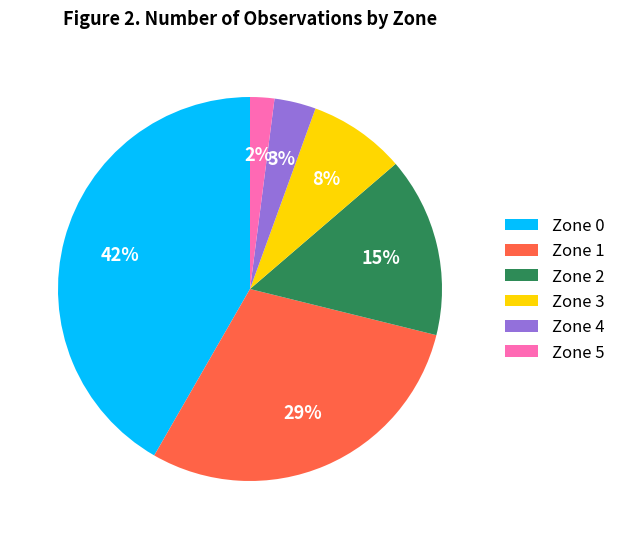

Rank the categories by value from highest to lowest.

Zone 0, Zone 1, Zone 2, Zone 3, Zone 4, Zone 5